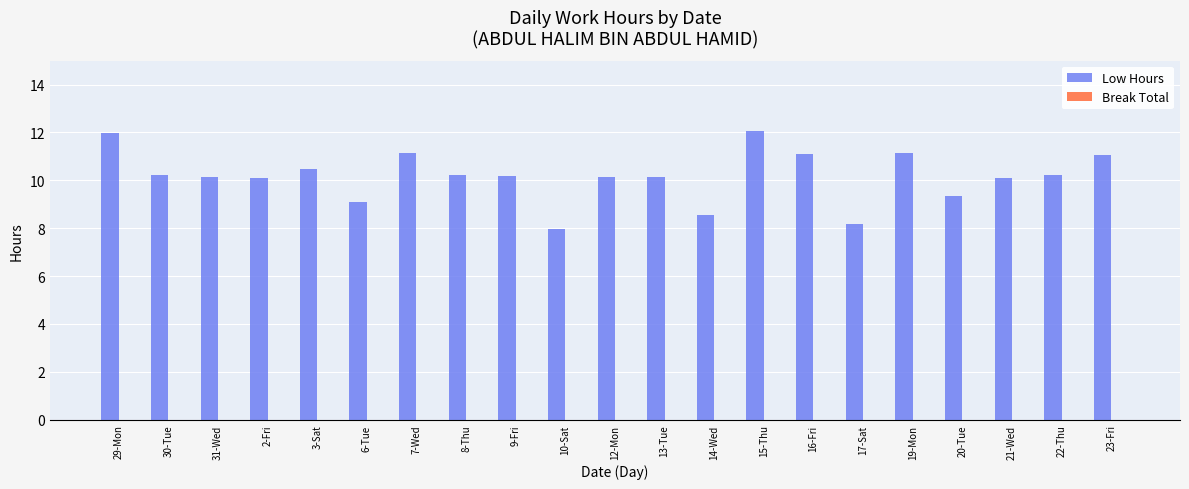

How many categories are shown in the chart?

21